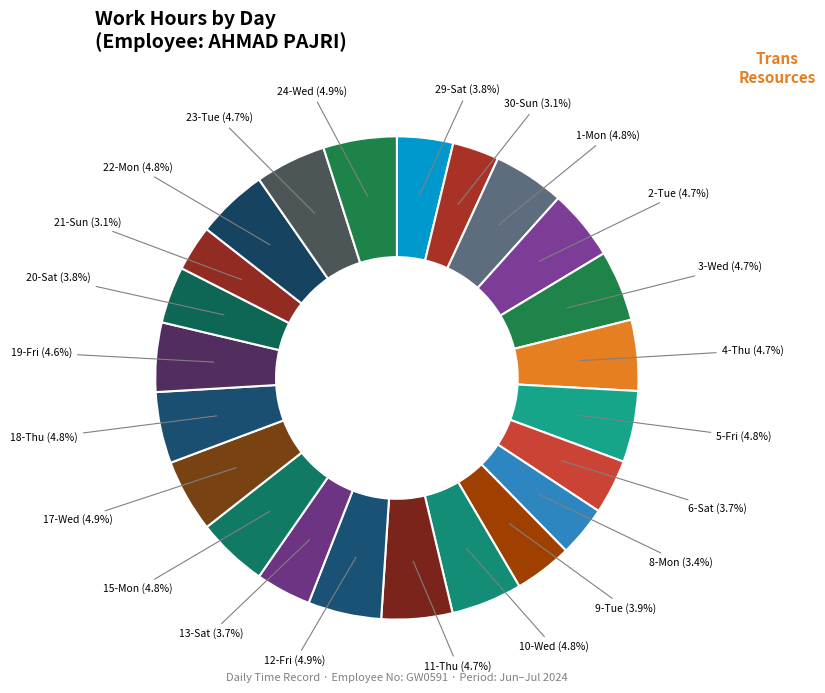

Is there a majority slice in this chart?

No